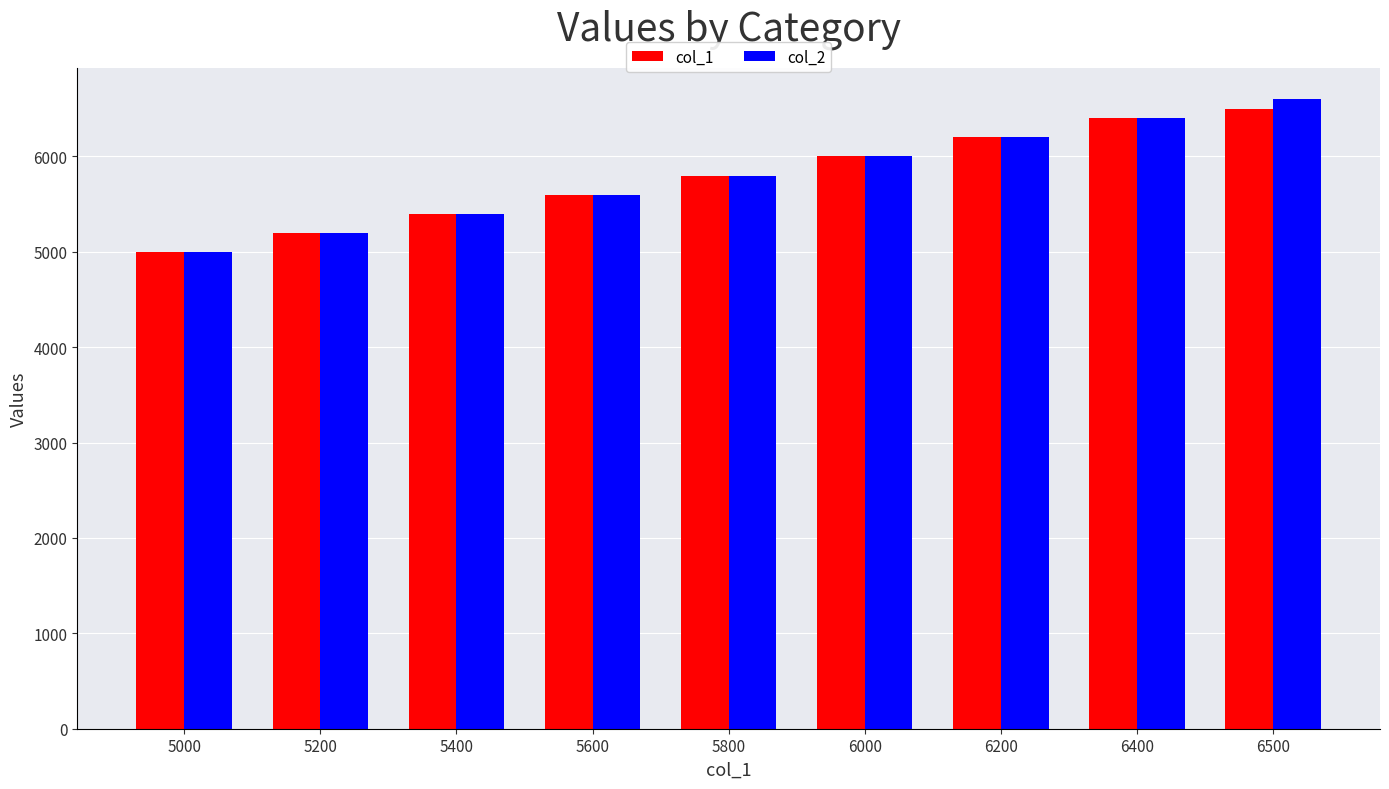

What is the sum of the col_1 values at 6500 and 6000?

12500